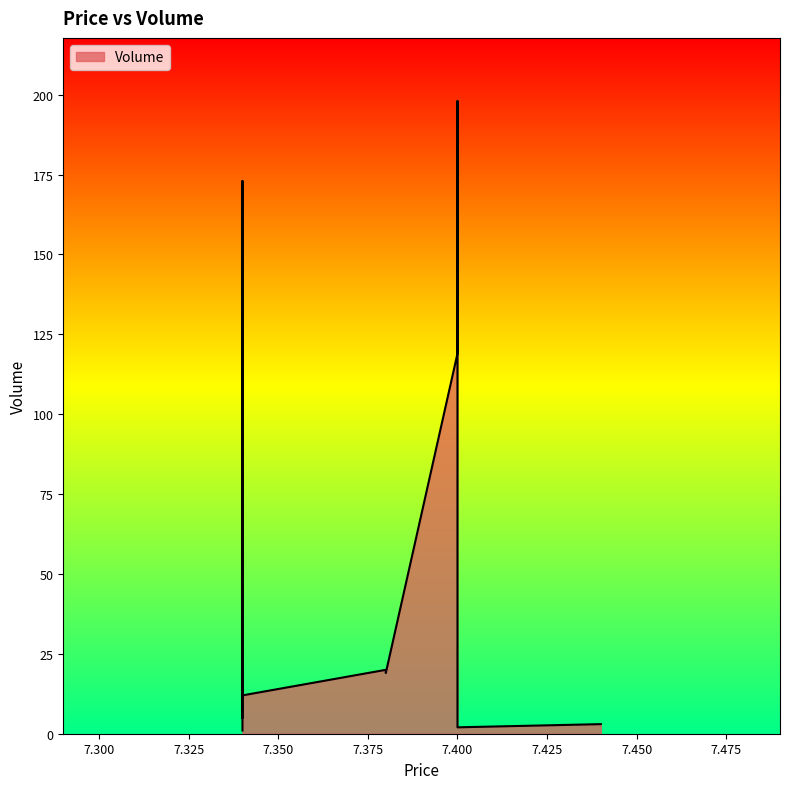

Reading left to right, transcribe all the data shown in this chart.

7.44=3	7.4=119	7.4=198	7.4=2	7.38=20	7.38=19	7.34=1	7.34=11	7.34=95	7.34=5	7.34=173	7.34=7	7.34=12